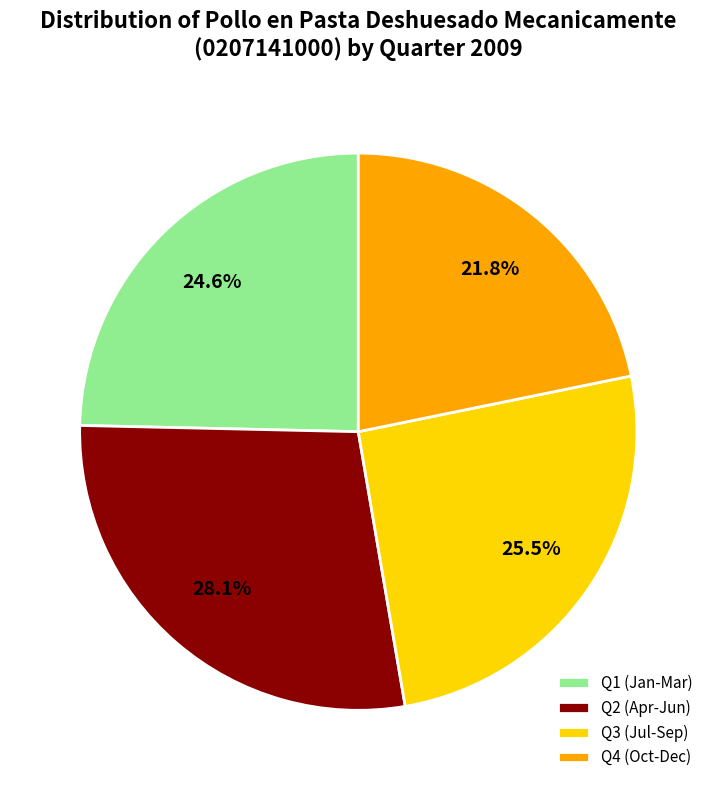

Approximately how many times larger is the value at Q1 (Jan-Mar) compared to Q4 (Oct-Dec)?

1.1